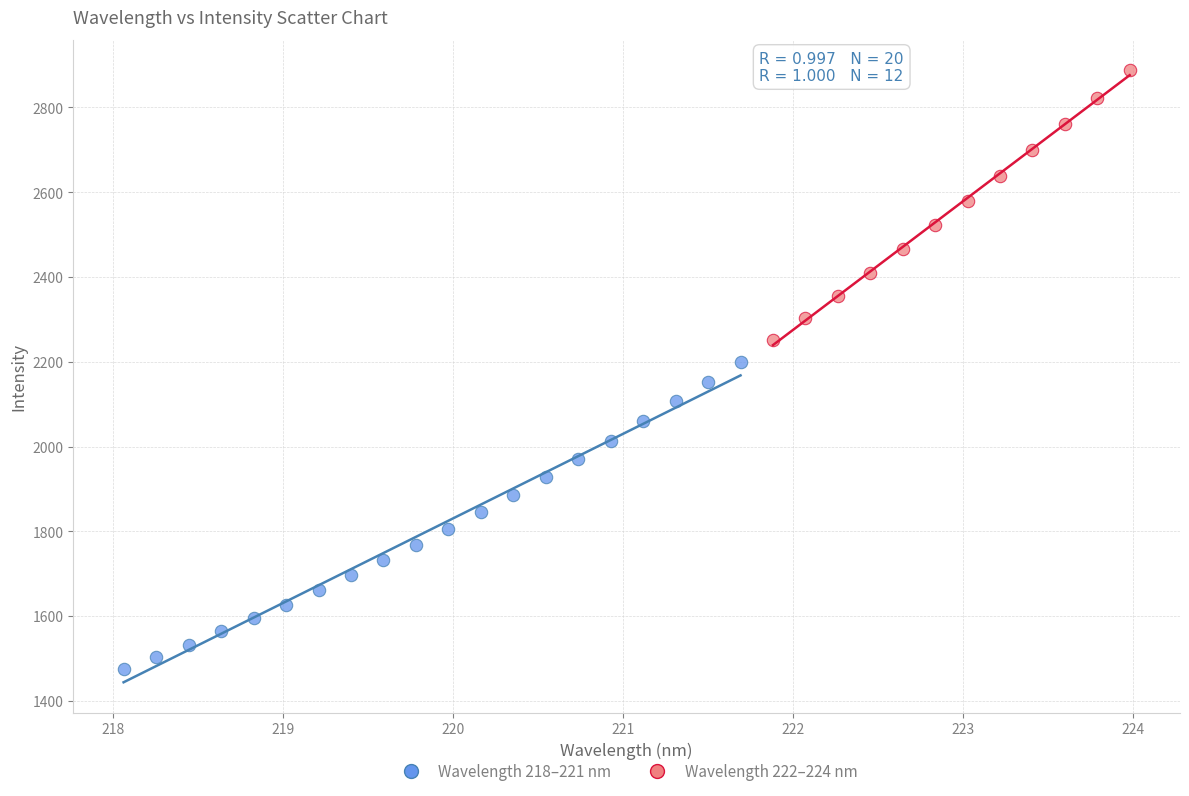

Which series reaches the maximum Y coordinate?

Wavelength 222–224 nm